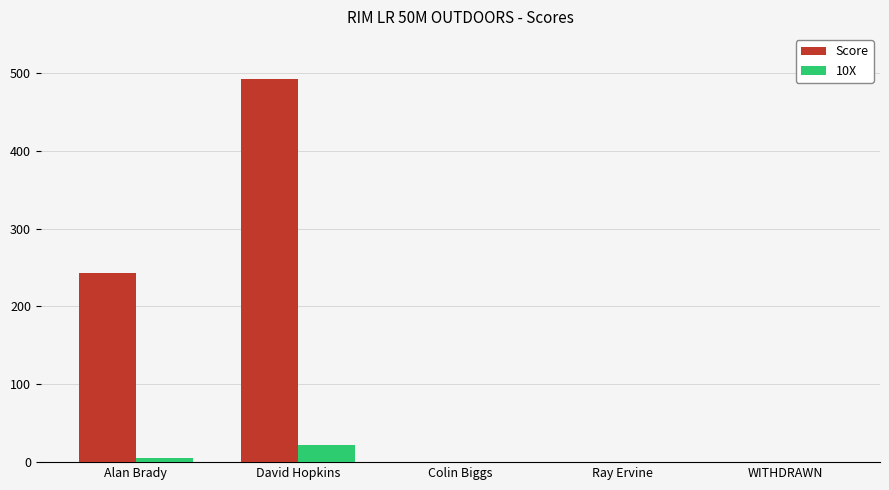

What is the sum of all 10X values?

27